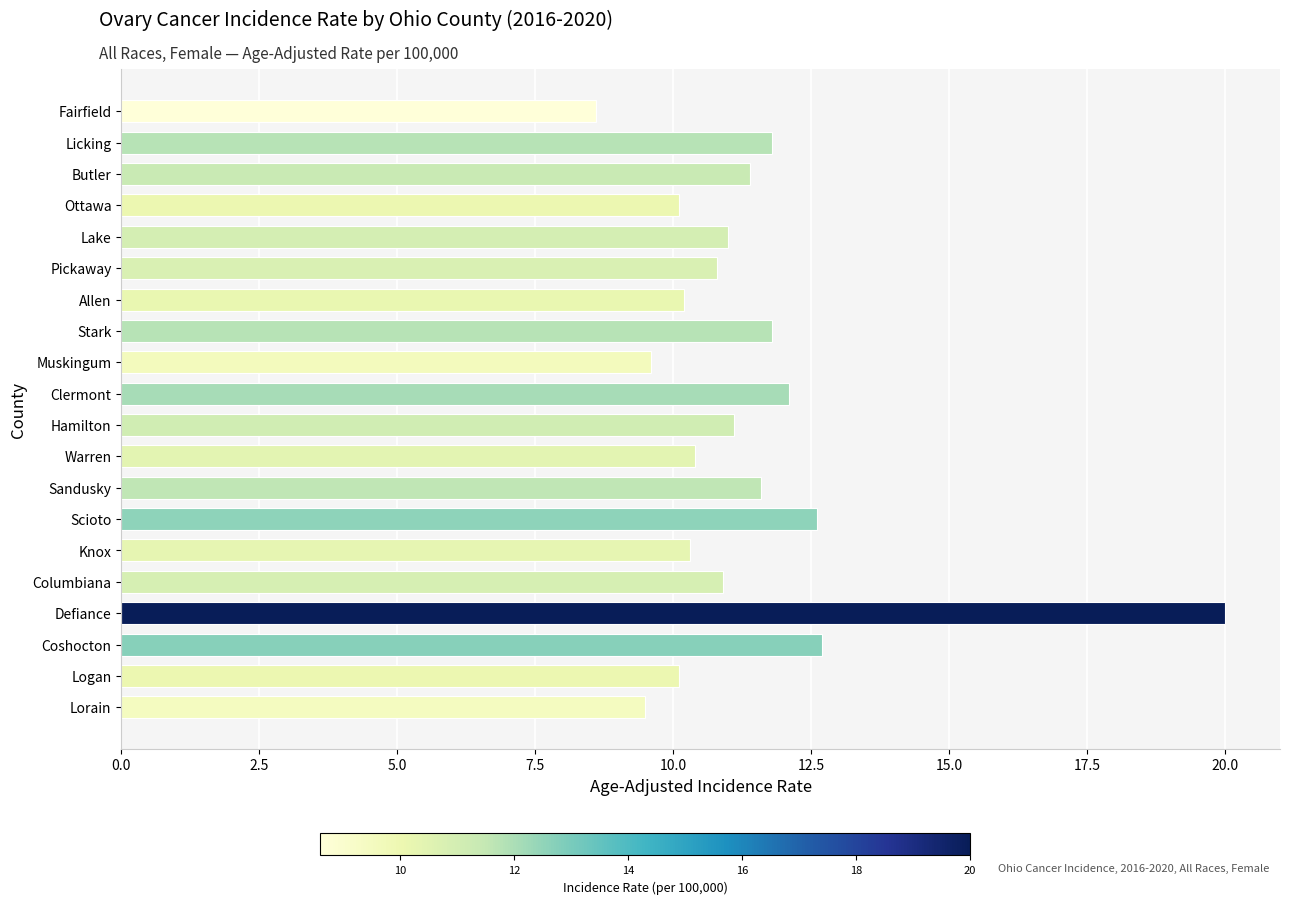

Which category has the highest value across all series?

Defiance